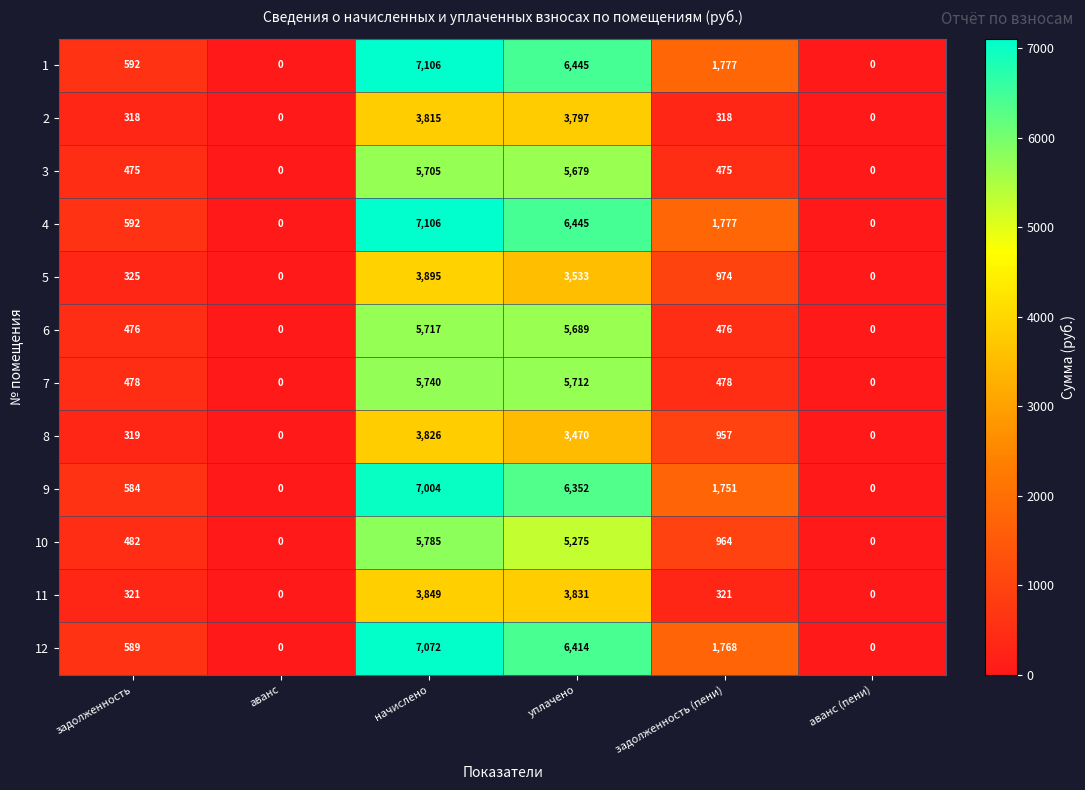

Is it true that 3 equals 5679 at уплачено?

True